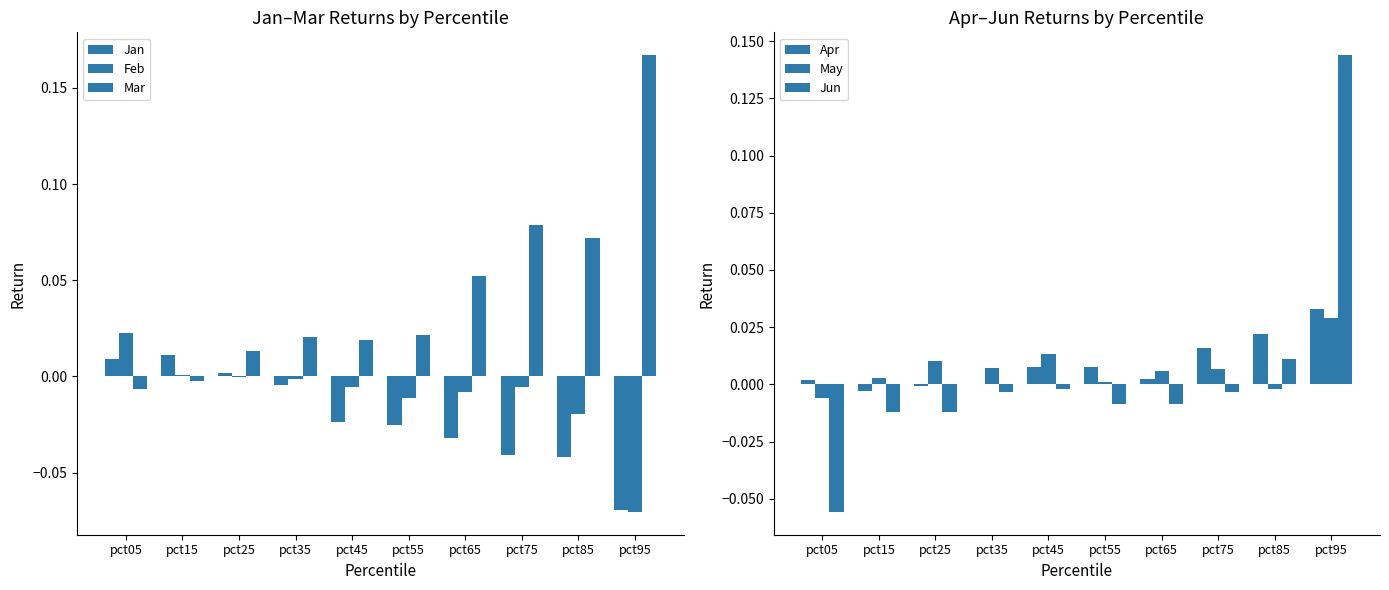

At which category is the sum across all series the highest?

pct95